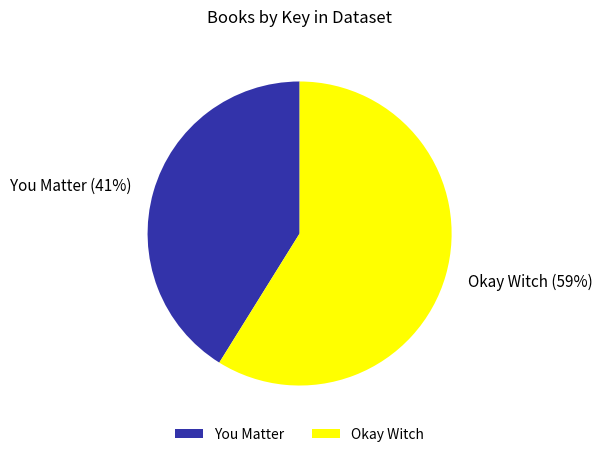

Is there any slice that represents more than half of the pie?

Yes